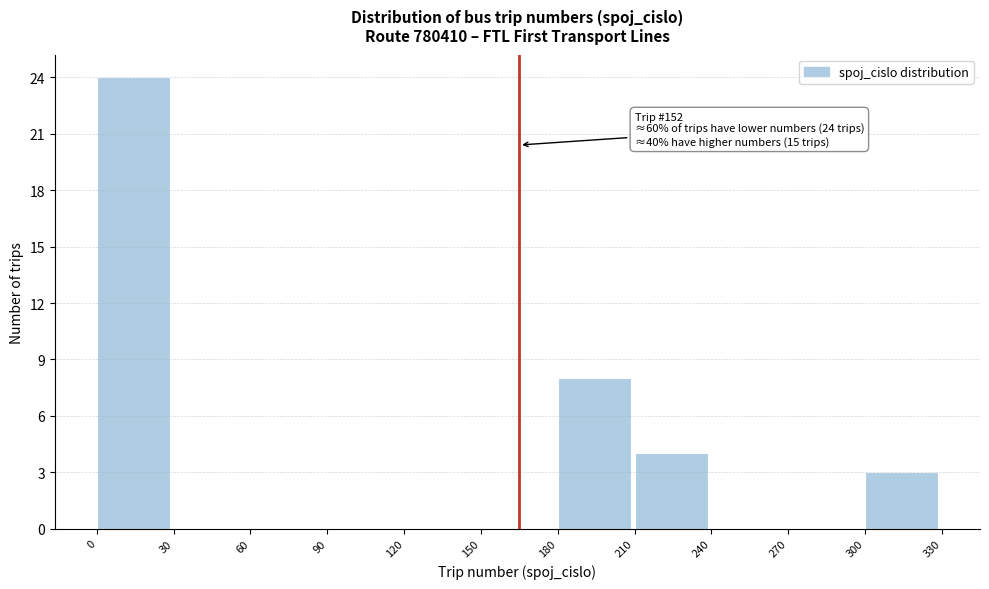

Which range on the x-axis has the tallest bar?

0 to 30